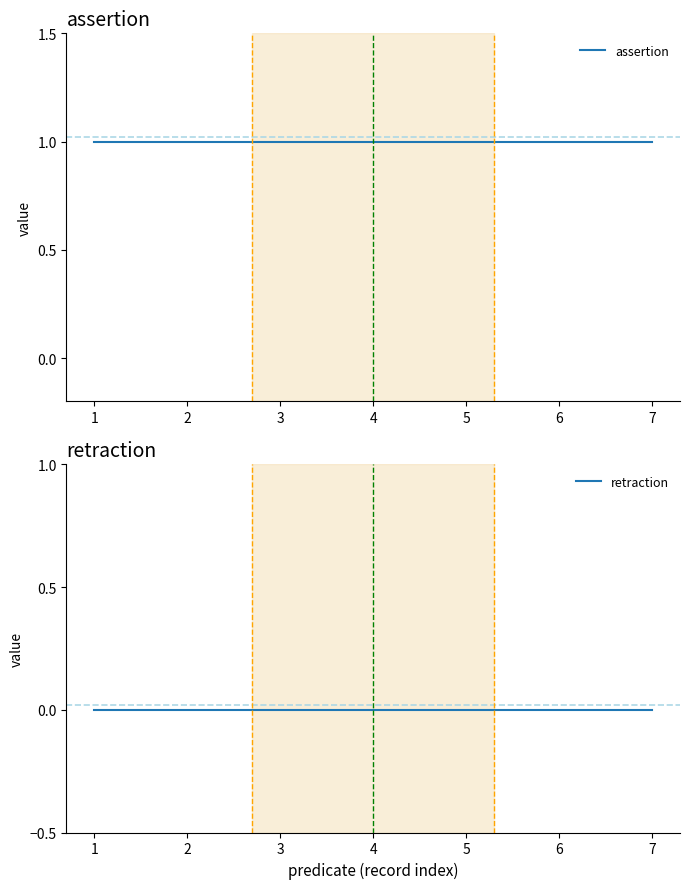

How many distinct data groups are displayed?

2